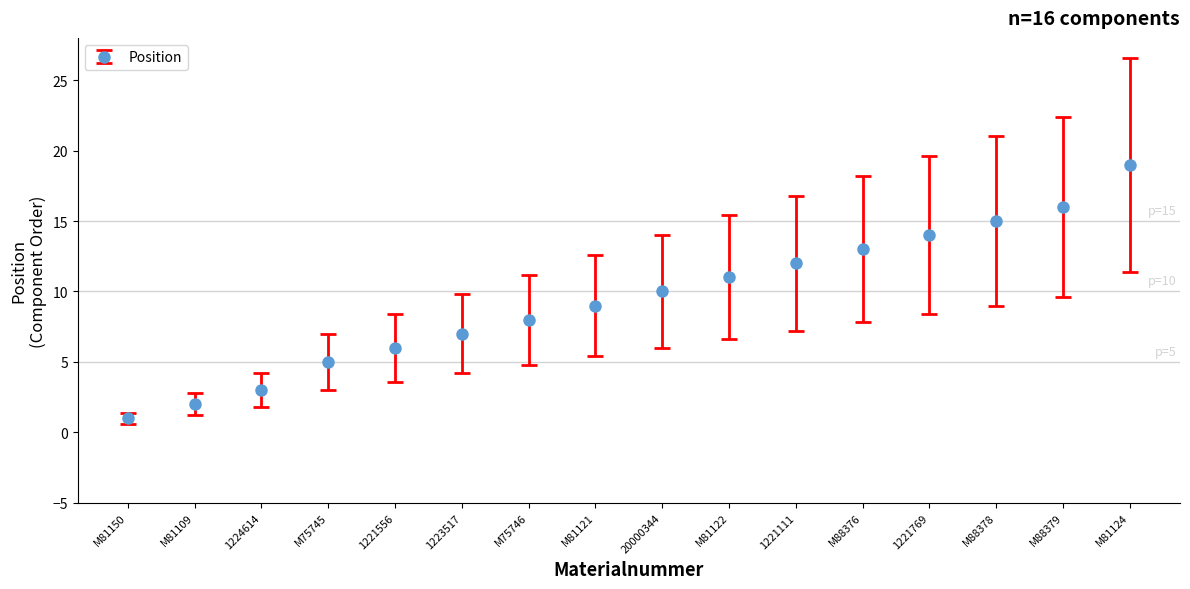

Which label corresponds to the smallest value in the chart?

M81150